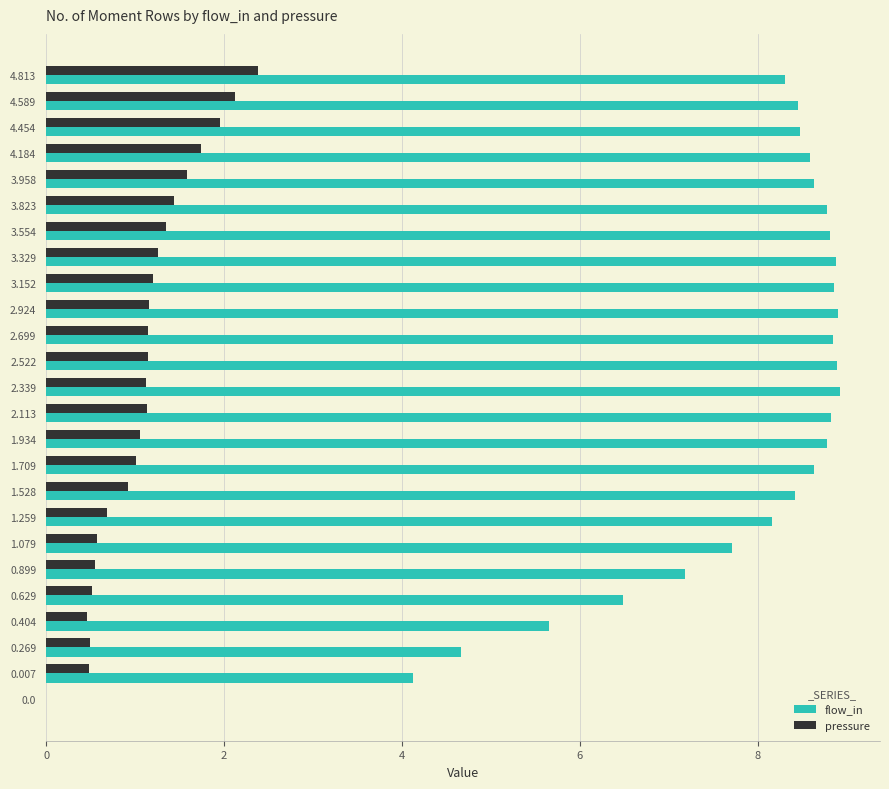

What is the sum of all pressure values?

27.5